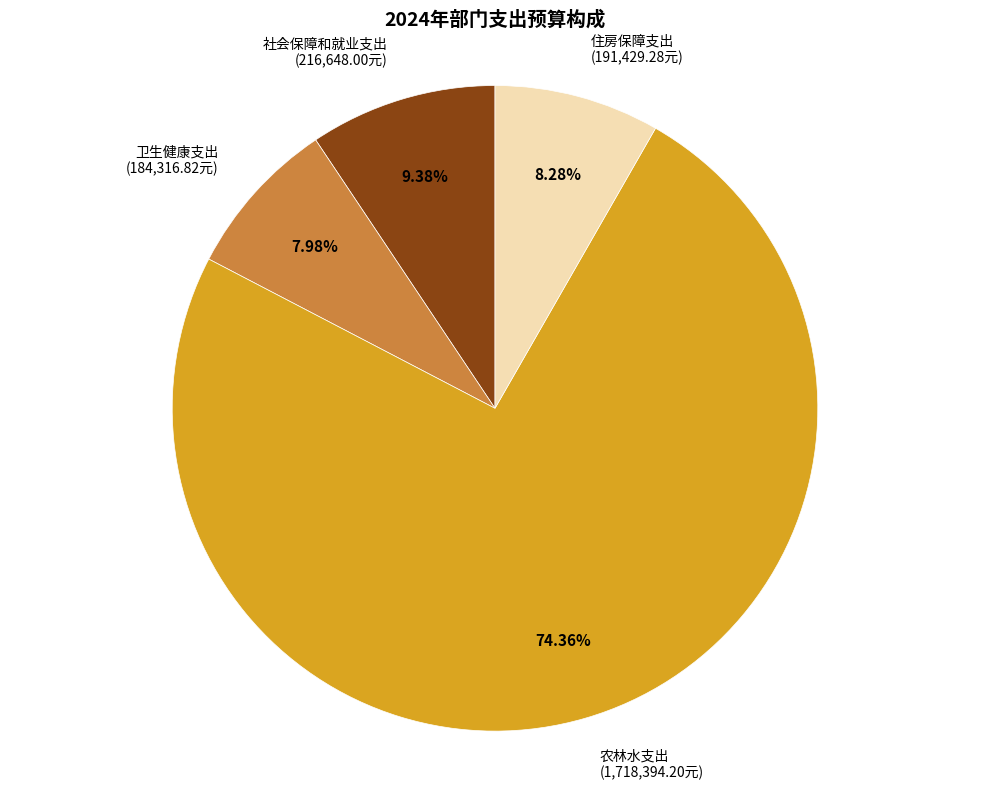

To the nearest percent, what is the difference between the largest and smallest slice percentages?

66%